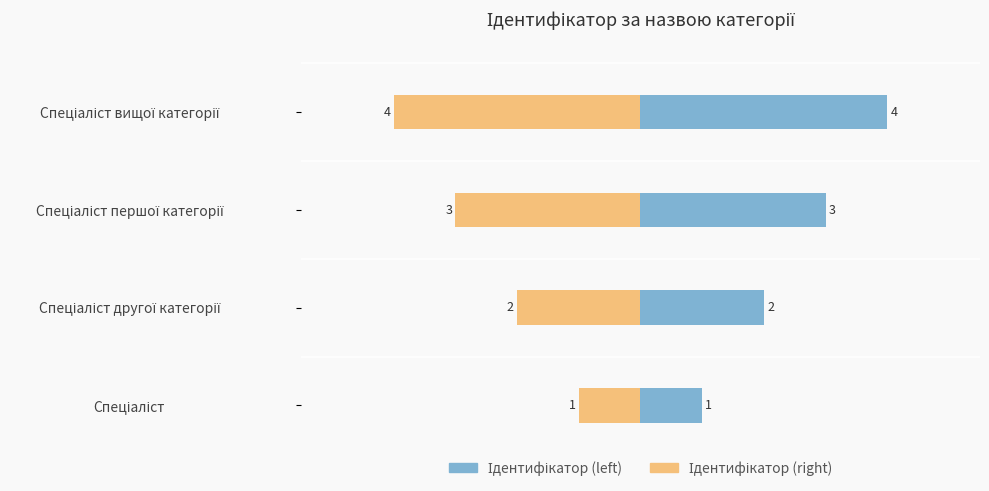

Rank the series by their average value, from lowest to highest.

Ідентифікатор (right), Ідентифікатор (left)